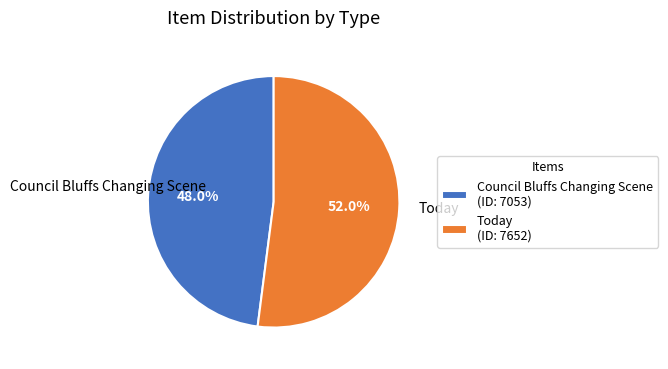

Count the number of slices in the pie.

2